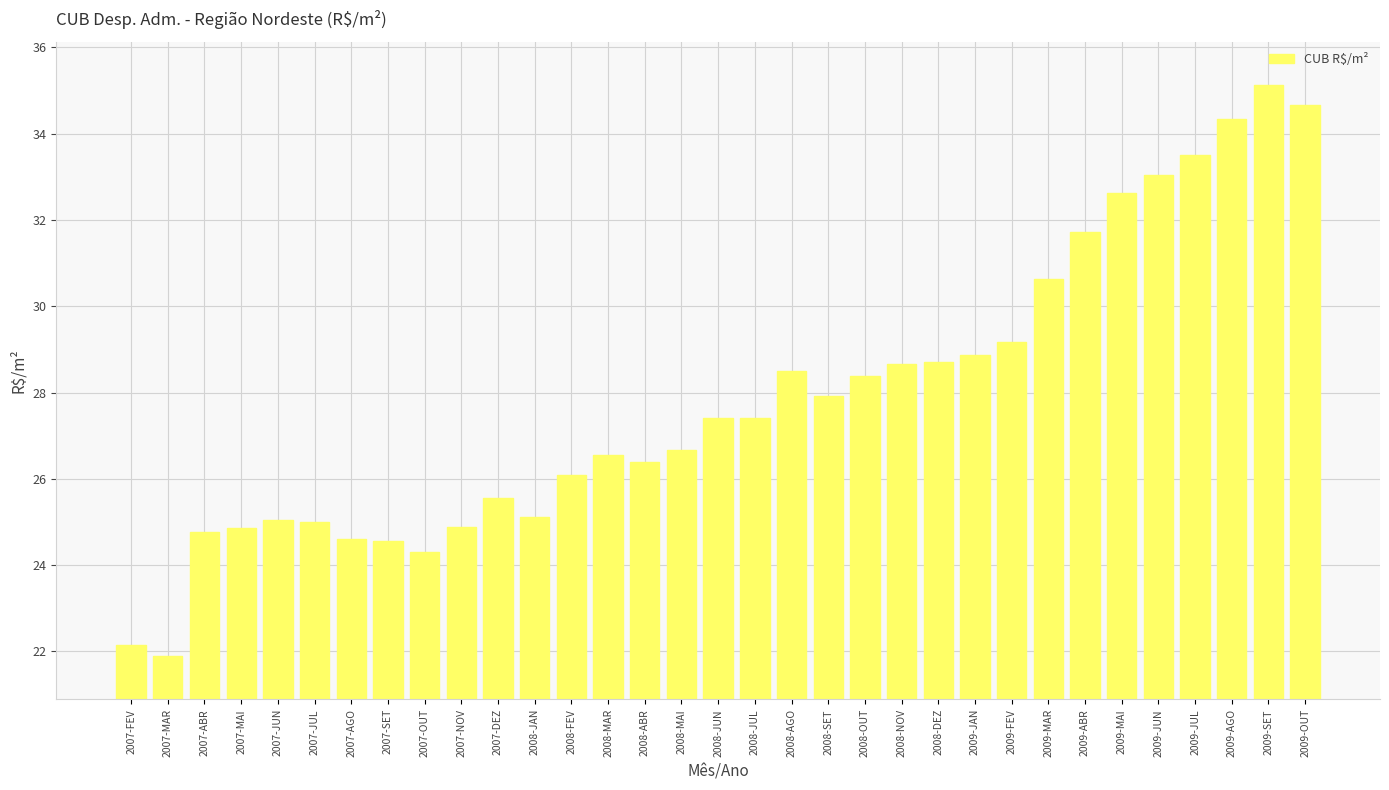

Where does the data first go above 27?

2008-JUN